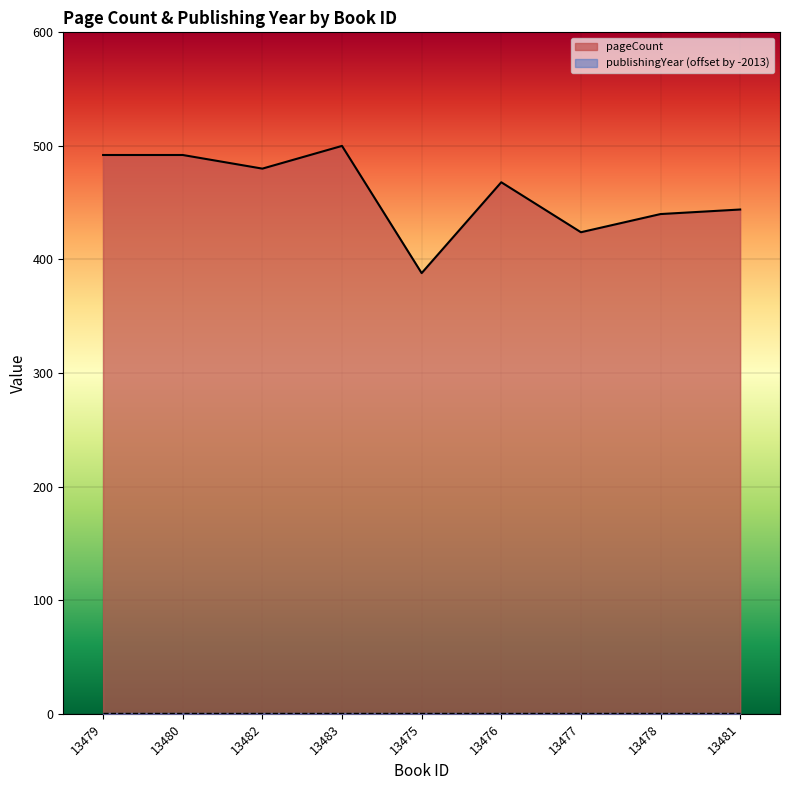

What position from the right is 13475?

5